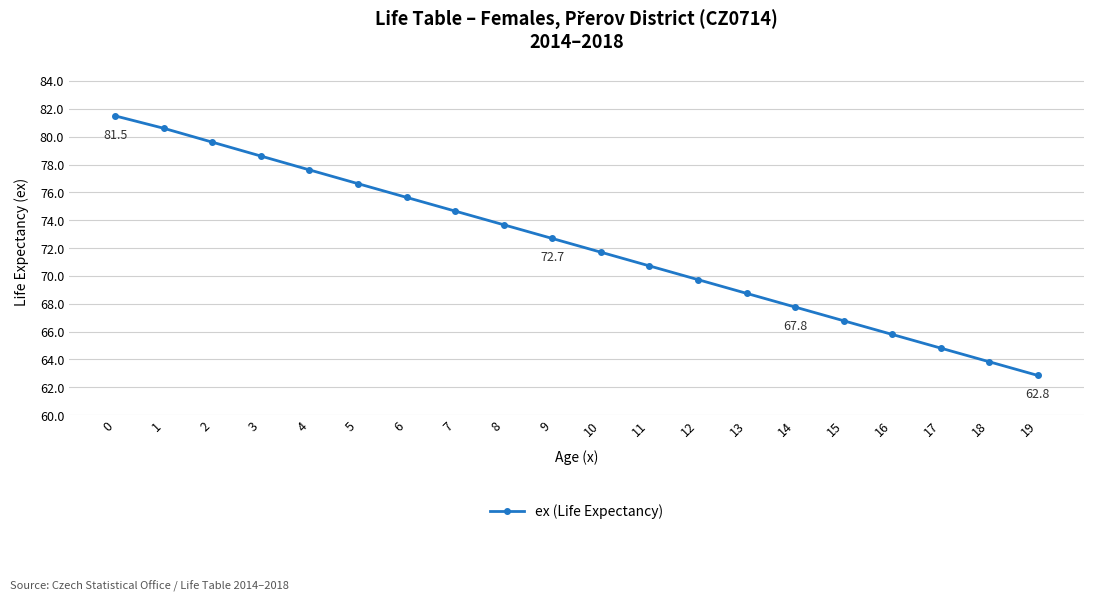

Where is the data nearest to the value 72?

10